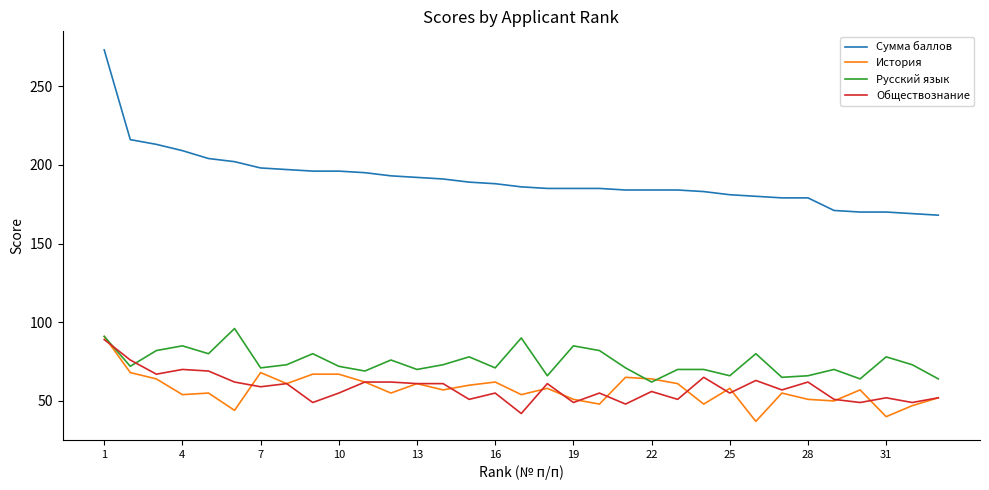

What are all the series names shown in the legend?

Сумма баллов, История, Русский язык, Обществознание